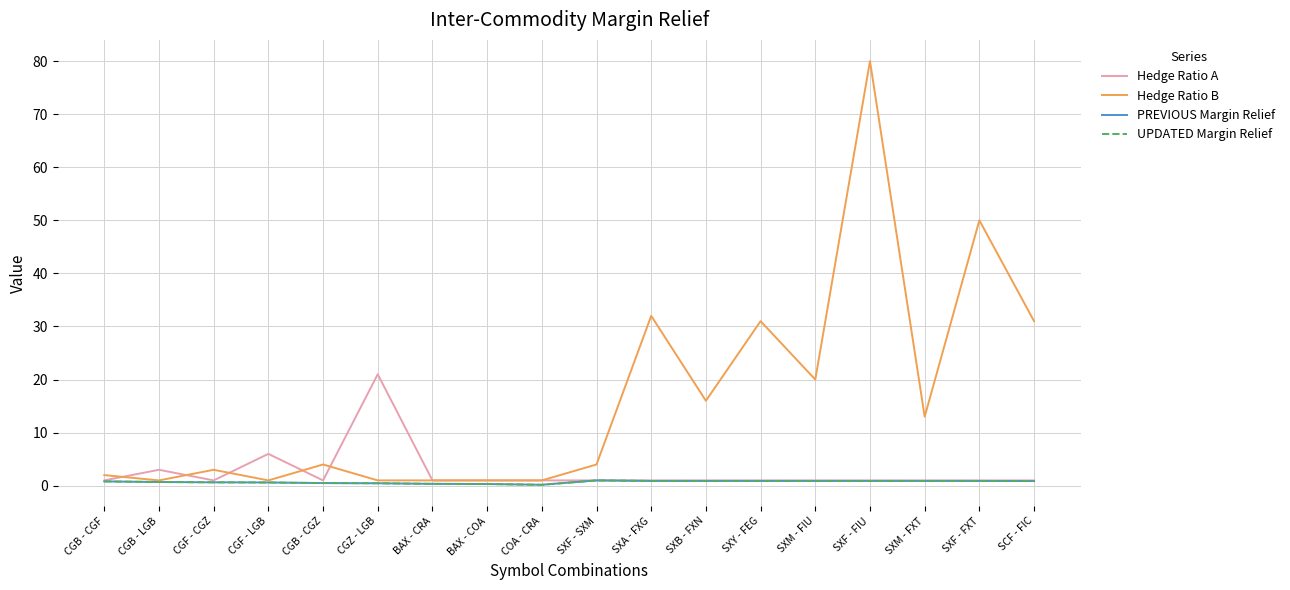

Which series changed the most between SXM - FXT and SXF - FXT?

Hedge Ratio B